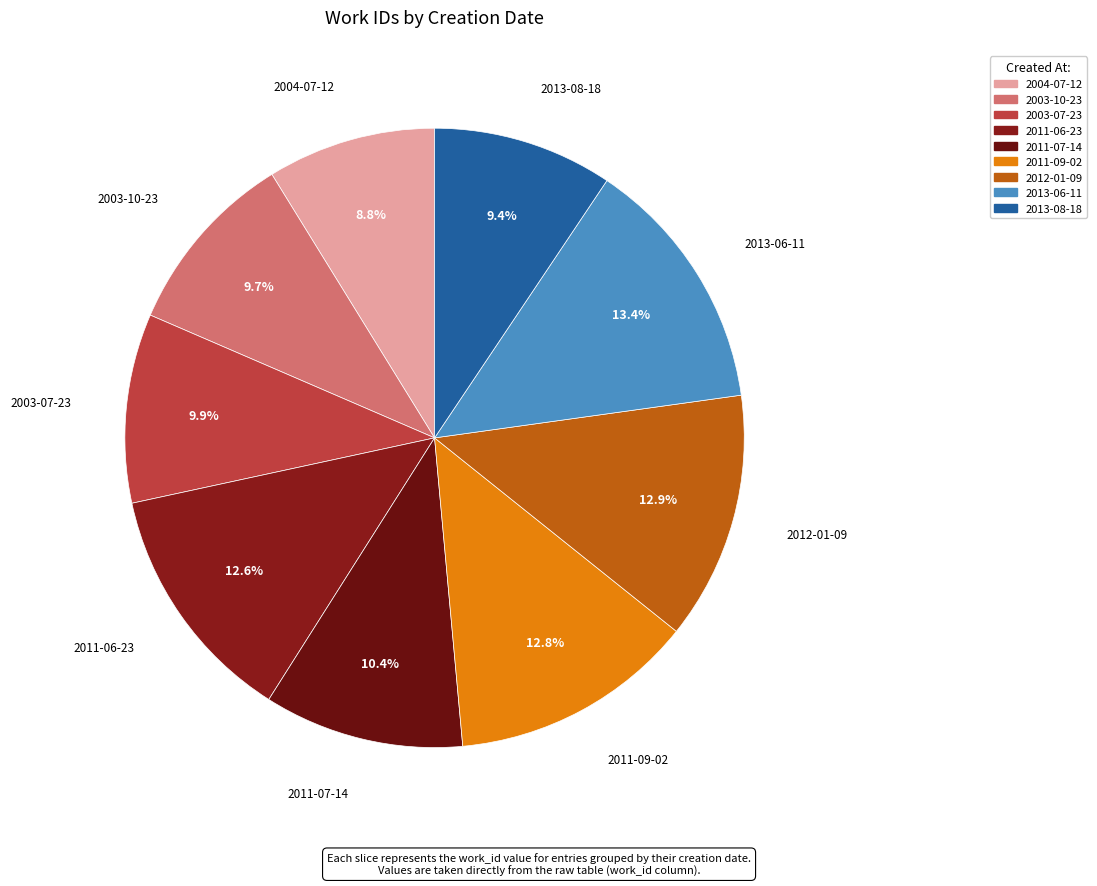

Combined, what portion of the pie is 2012-01-09 and 2004-07-12?

21.7%